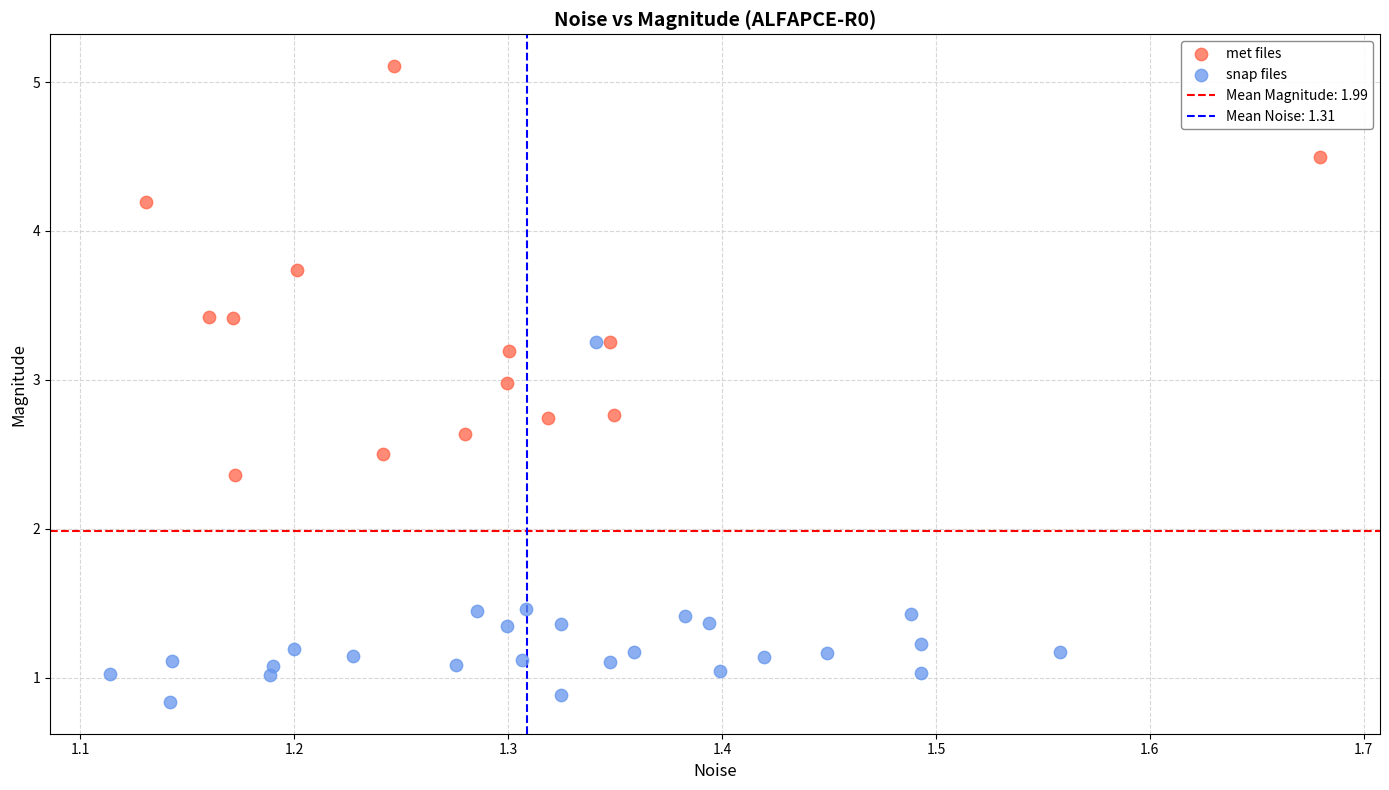

Which series contains the highest Y value?

met files